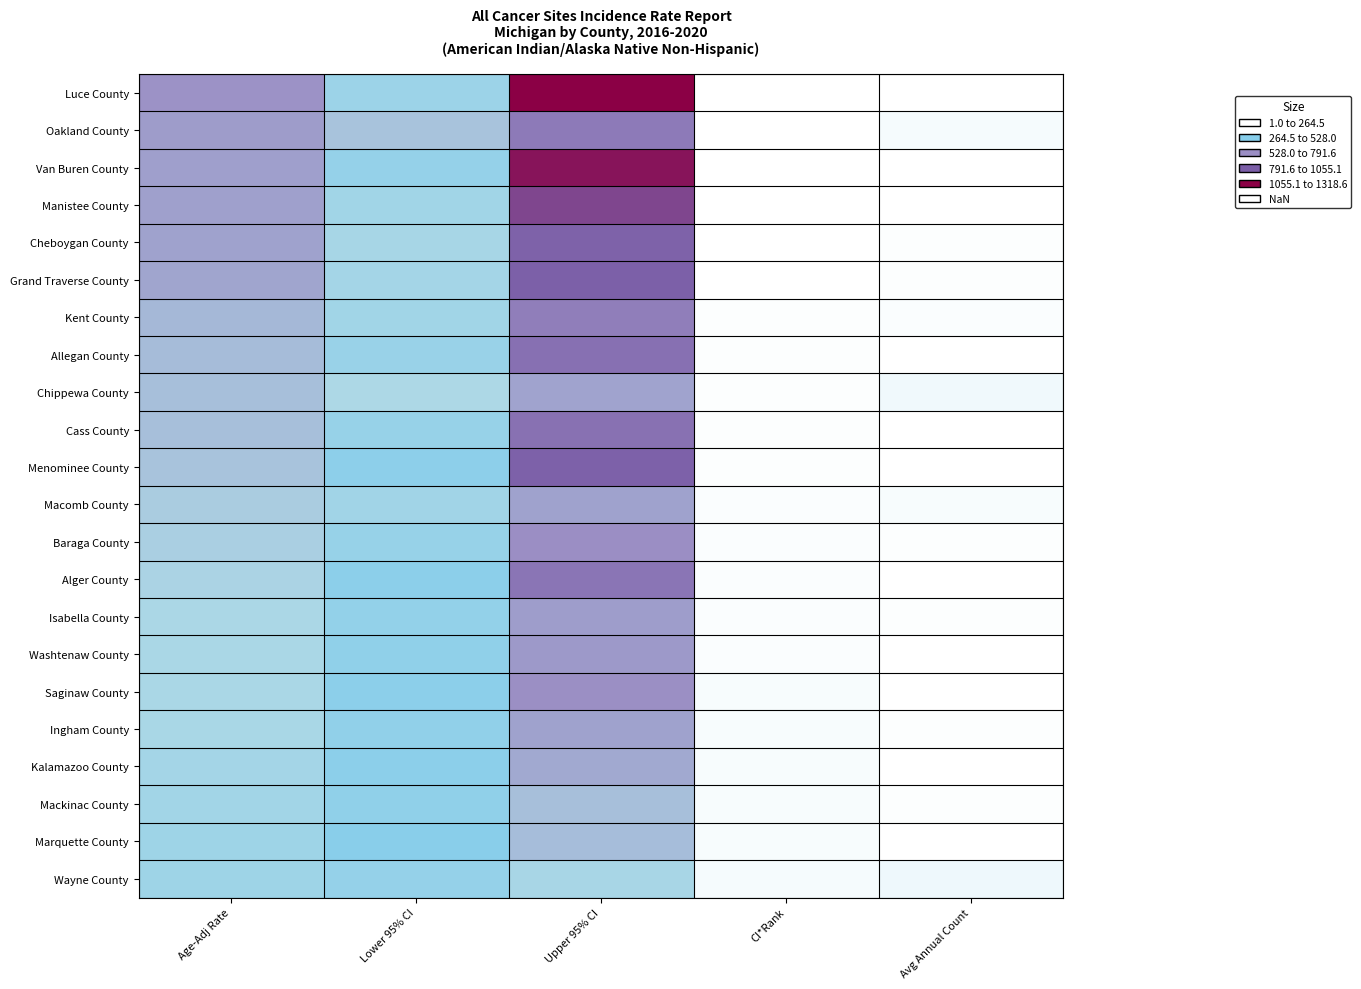

Which has a higher value, Avg Annual Count or Upper 95% CI?

Upper 95% CI